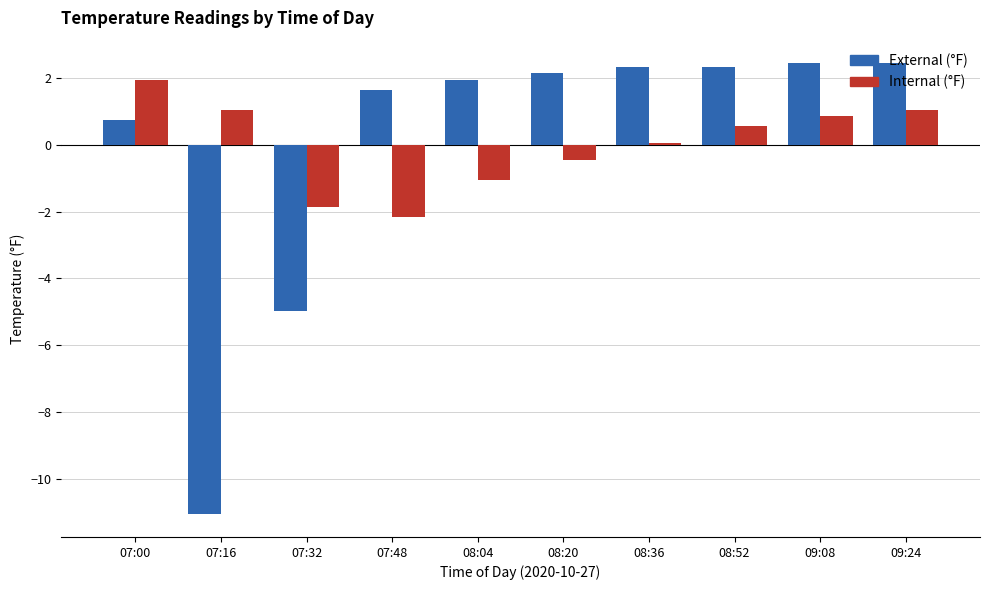

What value does the External (°F) series have at 08:52?

2.3